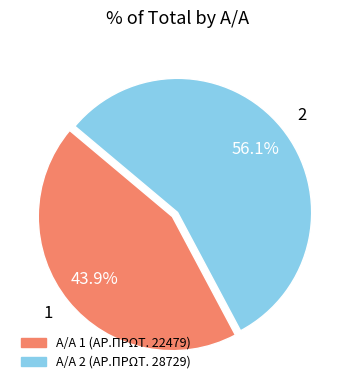

Between 2 and 1, which is larger?

2